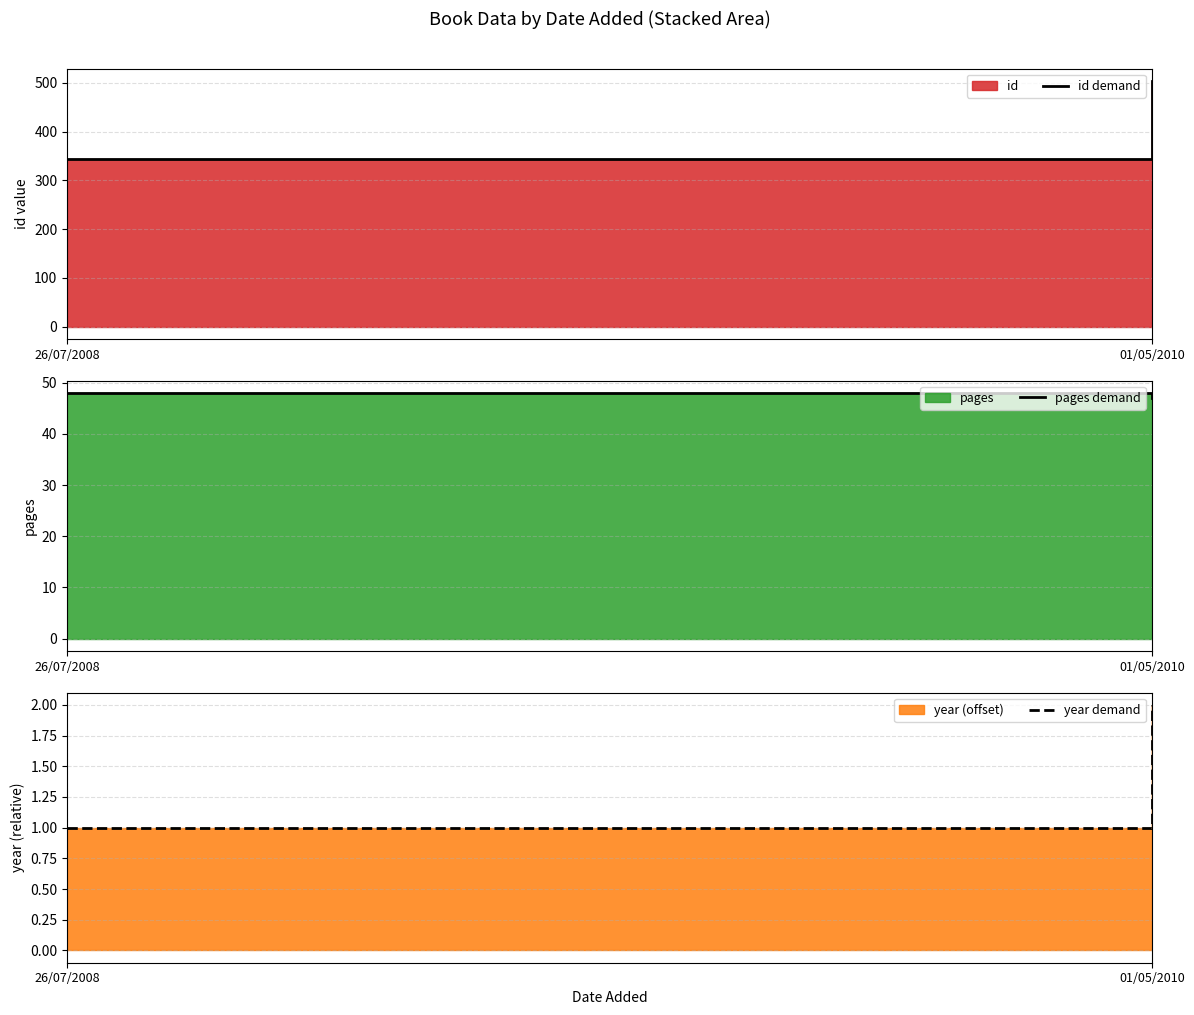

Count the number of data series in this chart.

3